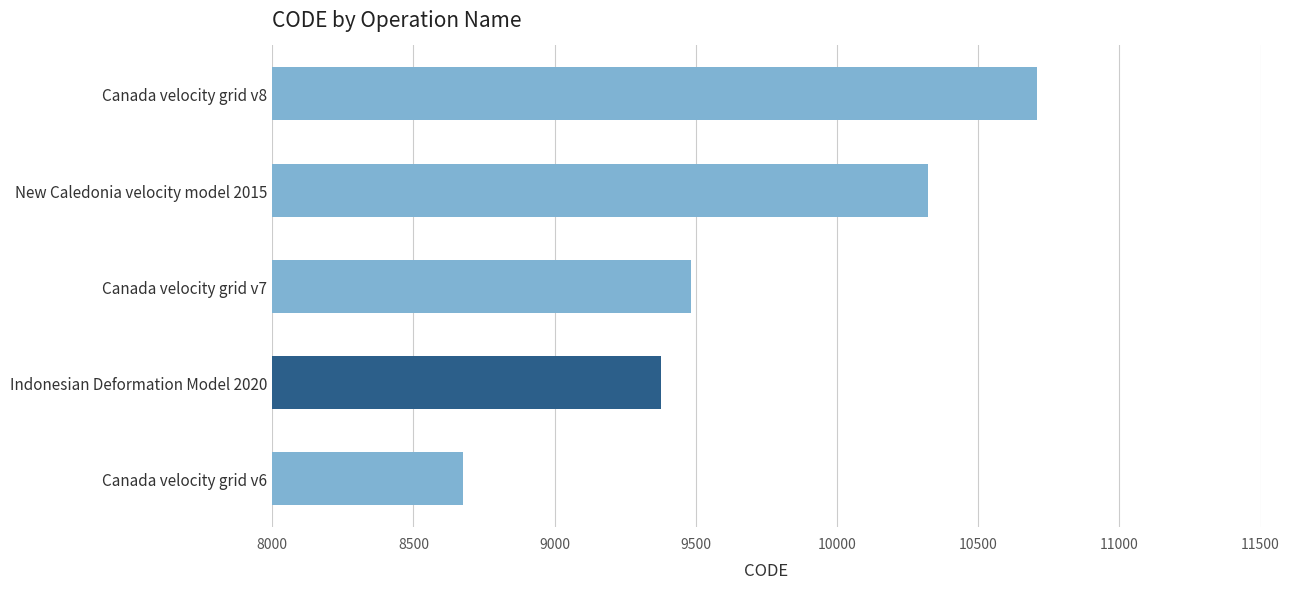

What is the average value?

9713